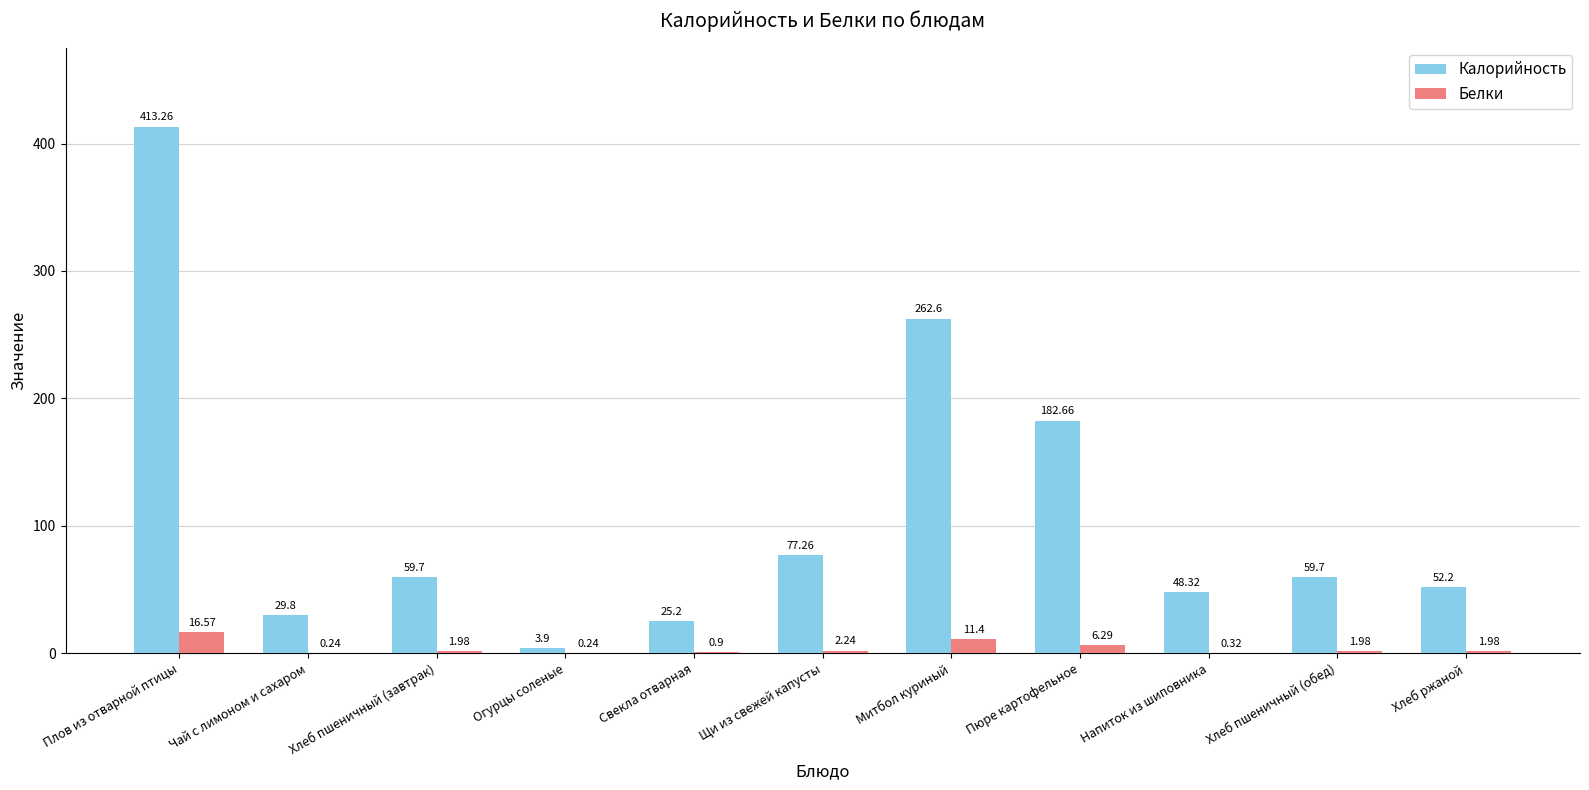

What are all the series names shown in the legend?

Калорийность, Белки